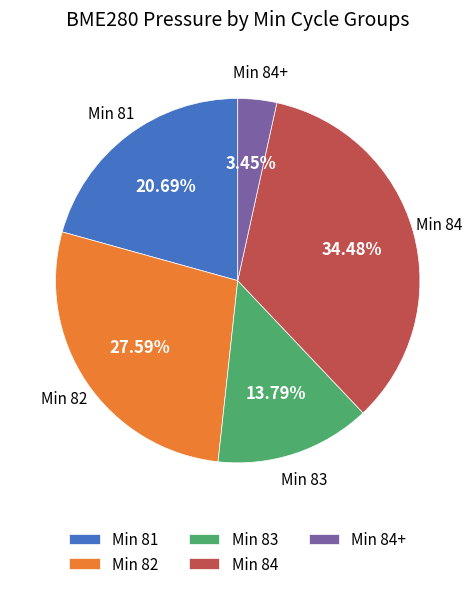

What is the largest slice in the pie chart?

Min 84